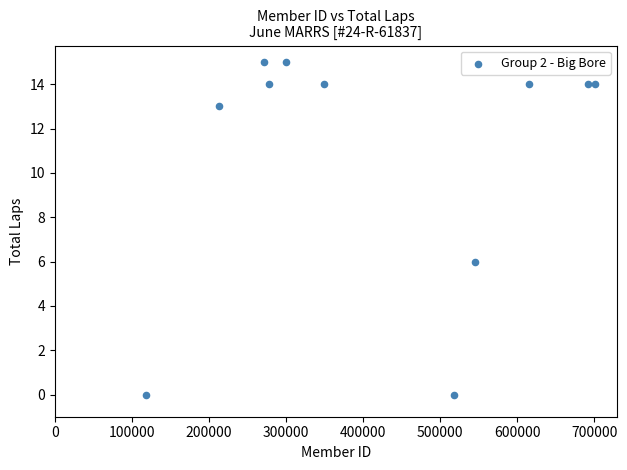

What is the average Y value?

11